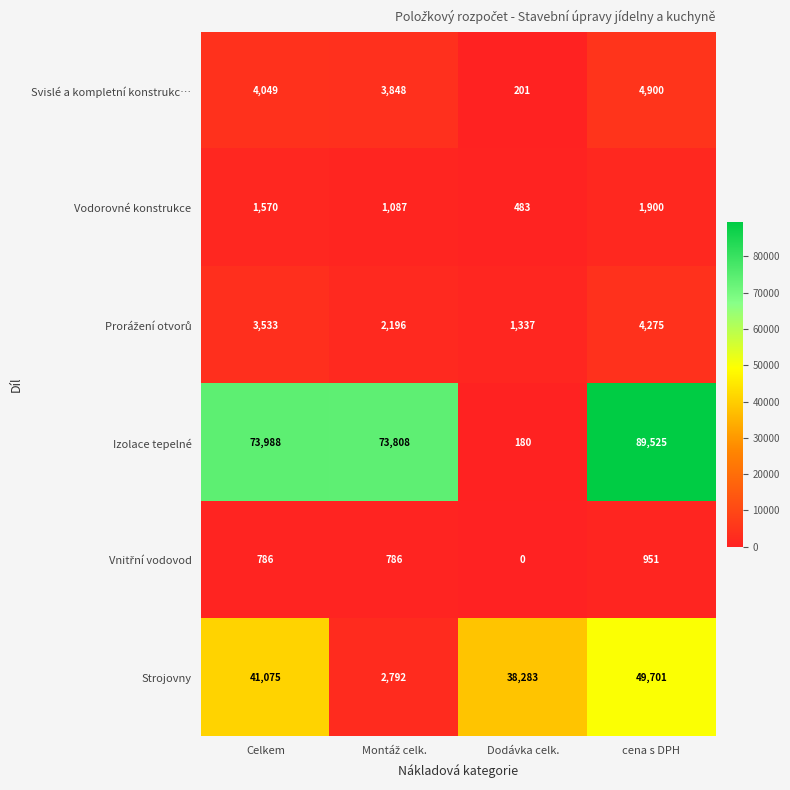

At which label is Strojovny closest to 26246?

Dodávka celk.